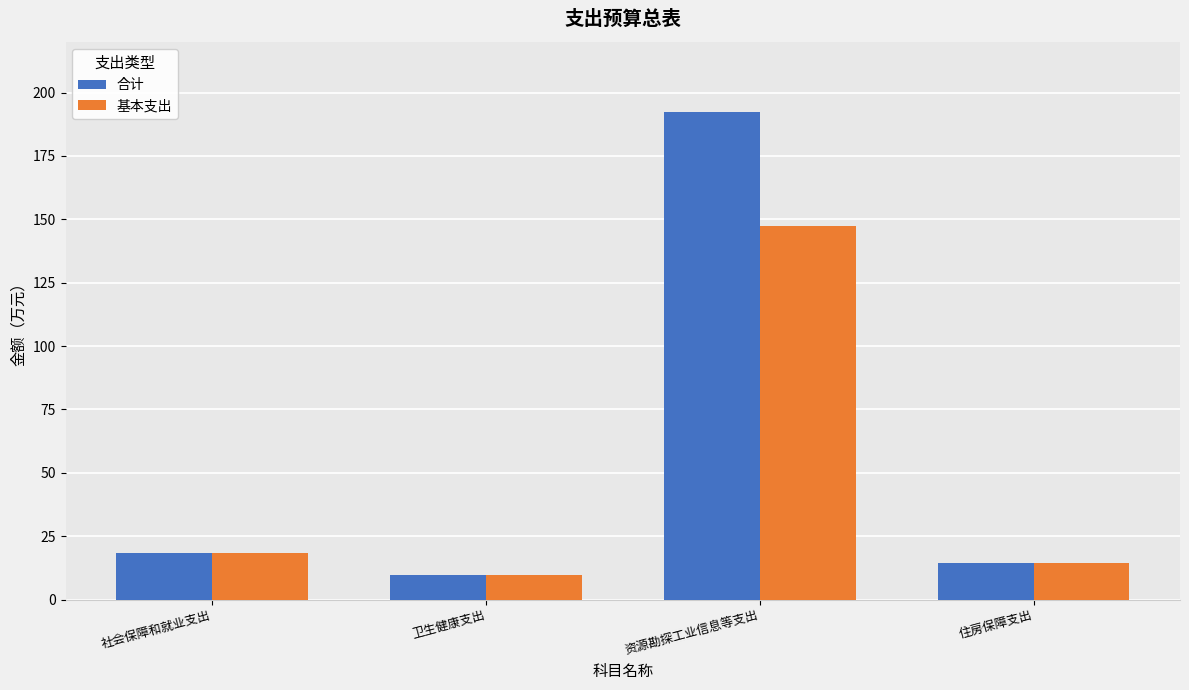

Which series has the widest spread of values?

合计